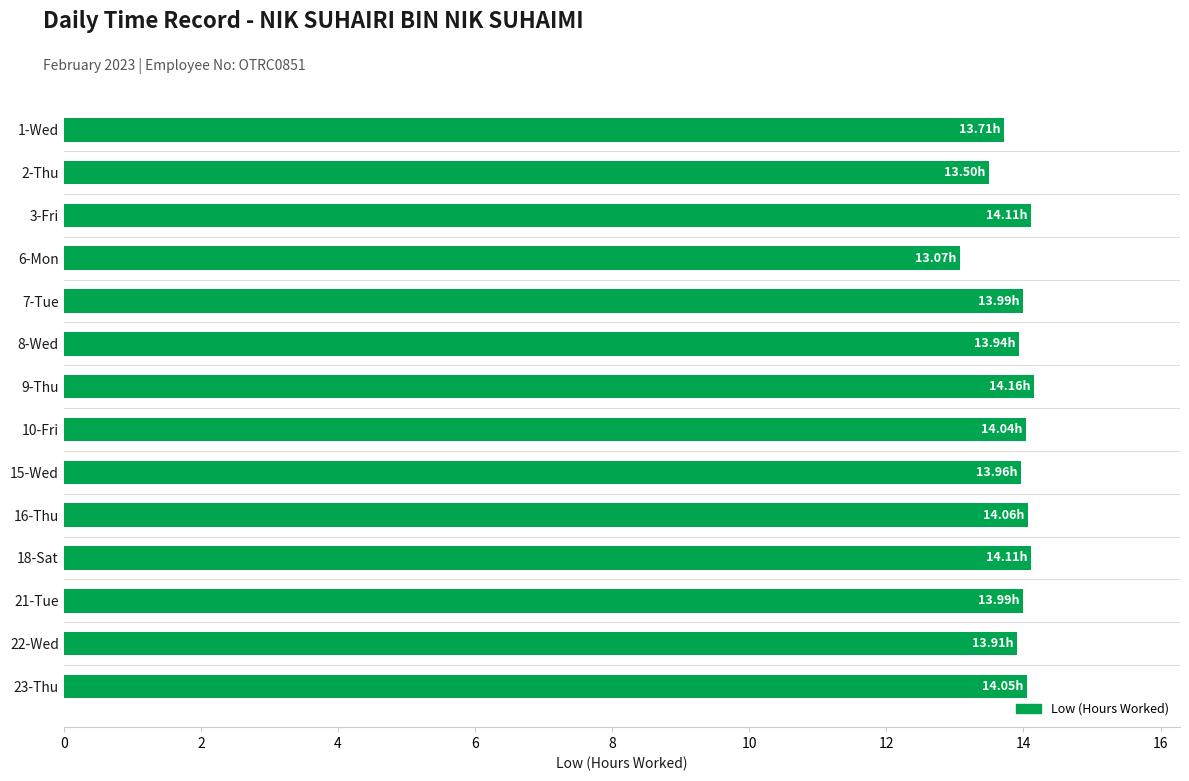

What is the sum of all values?

194.6